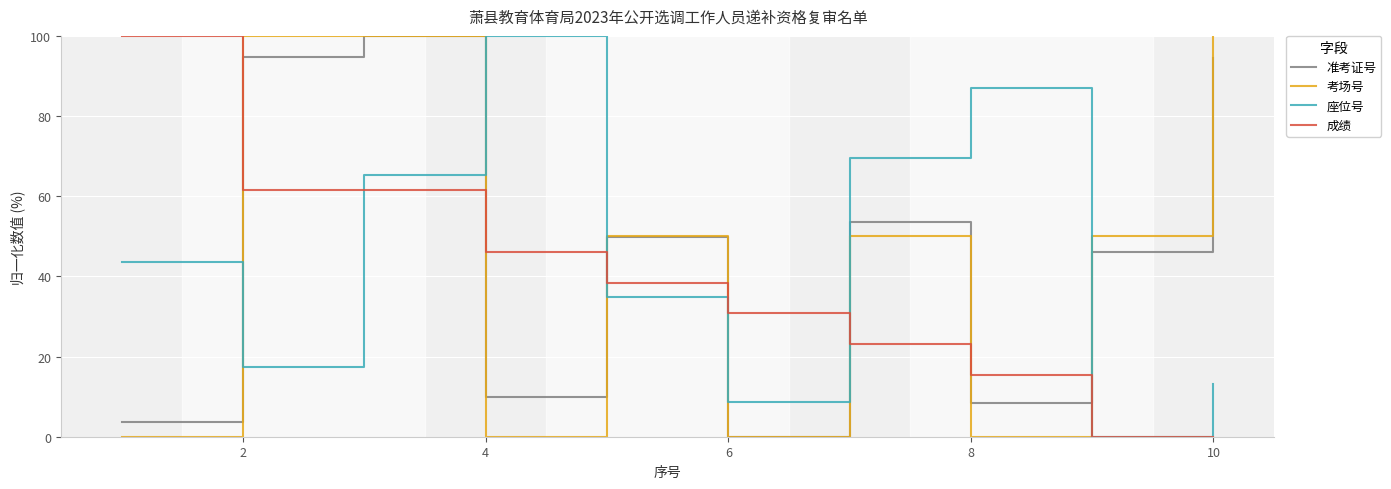

How many intersections are there between 座位号 and 考场号?

5